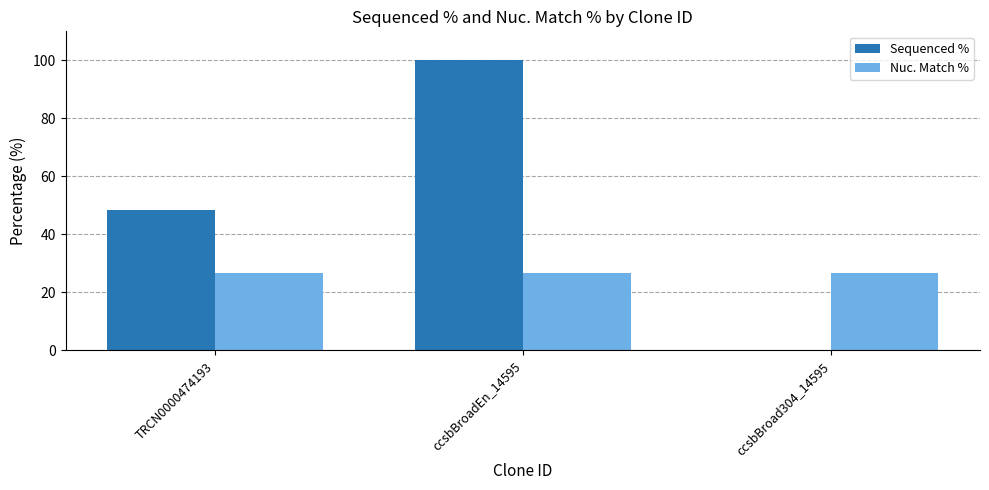

What is the sum of all Sequenced % values?

148.5